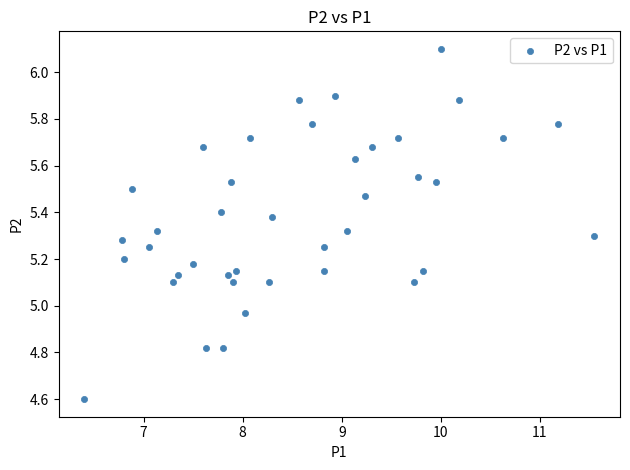

What is the range of Y values (max minus min)?

1.5